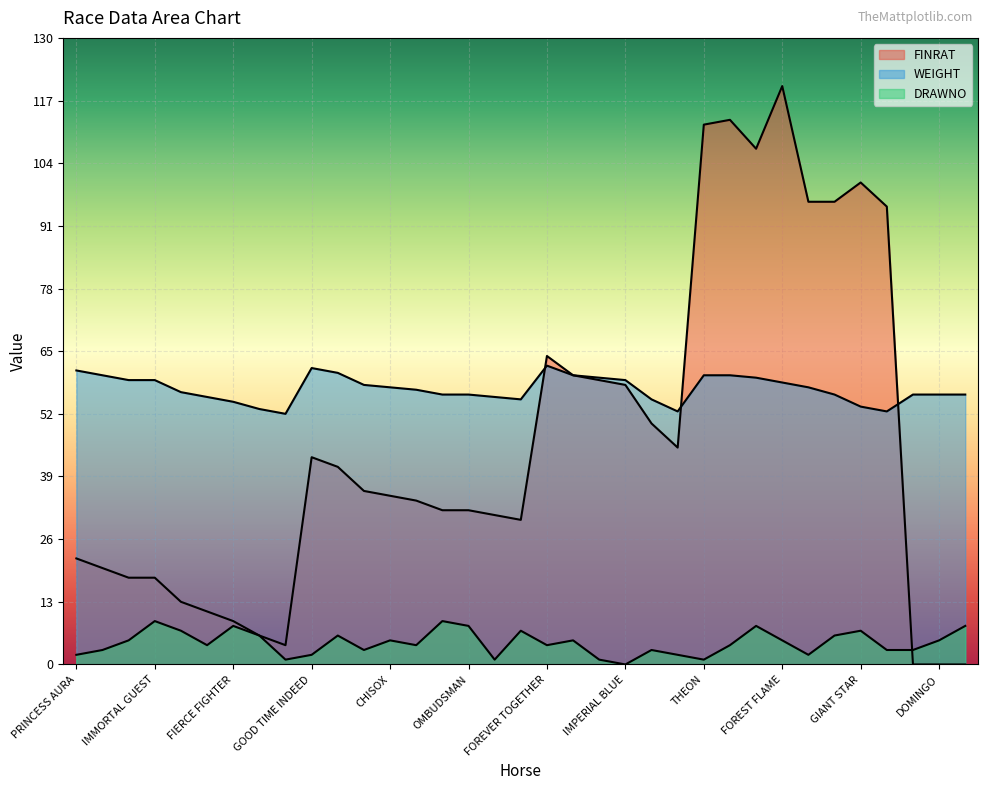

Rank the categories by WEIGHT value from highest to lowest.

FOREVER TOGETHER, GOOD TIME INDEED, PRINCESS AURA, LAGOPUS, DAWN RISING, CARACAS, THEON, ZUCCARELLI, MULTISTARRER, MY OPINION, BELLI DEEPA, IMMORTAL GUEST, IMPERIAL BLUE, FOREST FLAME, OCEAN DUNES, CHISOX, A STAR IS BORN, ANNE BOLEYN, ULTIMATE CHOICE, COPPER SUNRISE, OMBUDSMAN, FAITH OF SUCCESS, BORN KING, DOMINGO, GALLOPING AHEAD, PERFECT HALO, BLACK WHIZZ, HABANERO, REGAL COMMAND, FIERCE FIGHTER, GIANT STAR, JAI VIKRAM, VANGUARD, TRULY EPIC, CHALLENGING STAR